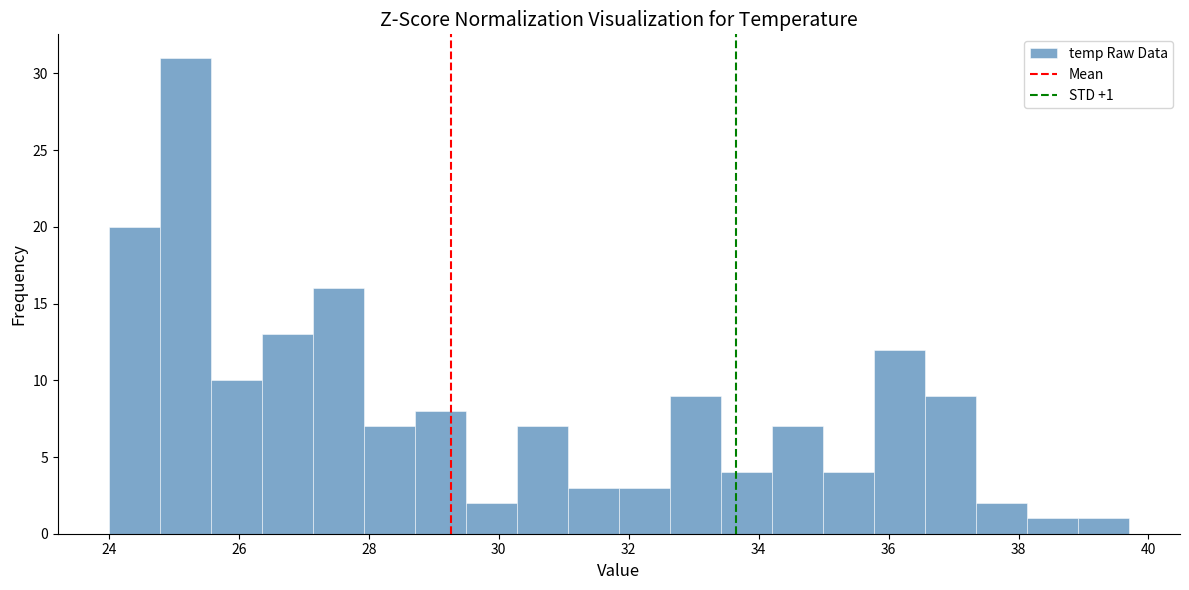

Read against the x-axis, roughly where is the centre of the tallest bar?

25.2